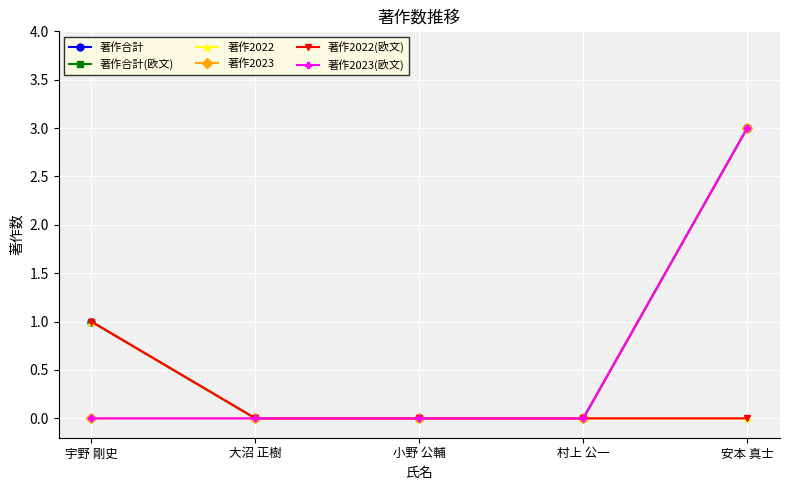

True or false: 著作合計(欧文) has a value of 1 at 宇野 剛史.

True